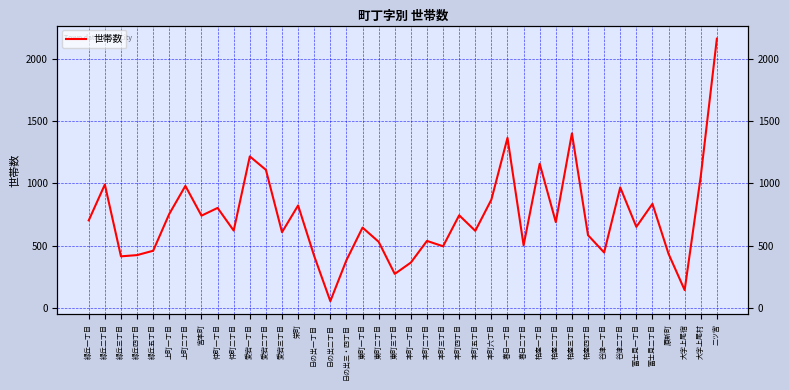

Between 宮本町 and 栄町, which is larger?

栄町